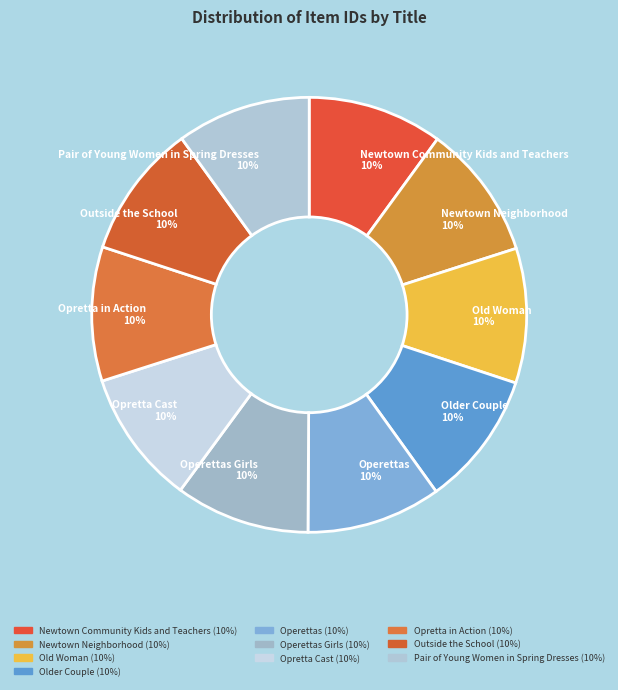

To the nearest percent, what is the average slice percentage?

10%